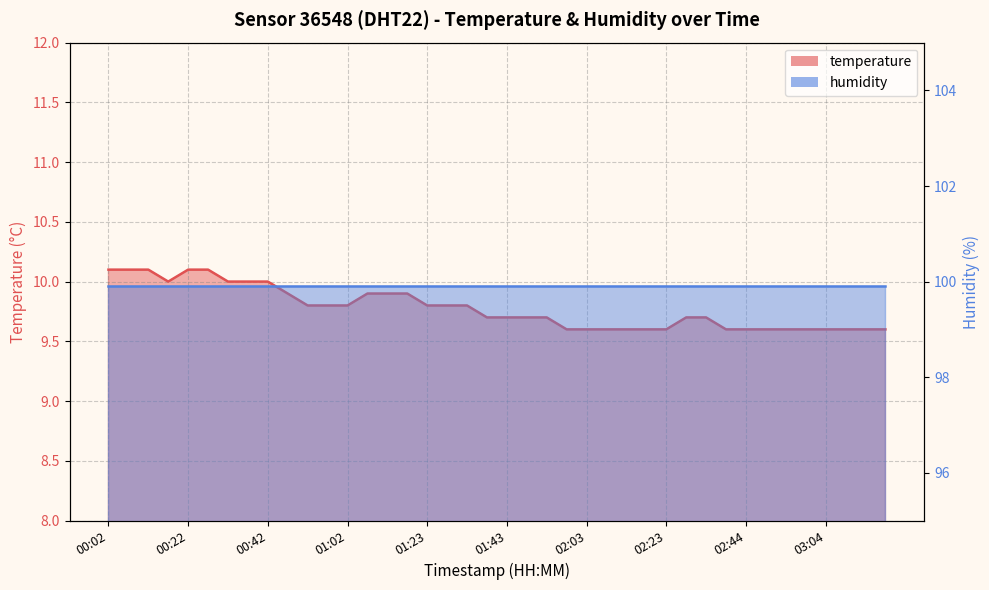

Read the value at 01:28.

9.8